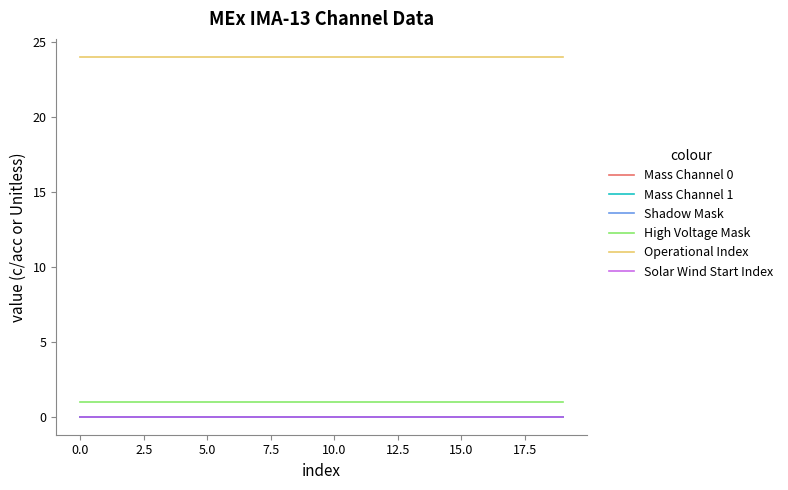

Does the chart have visible grid lines?

No